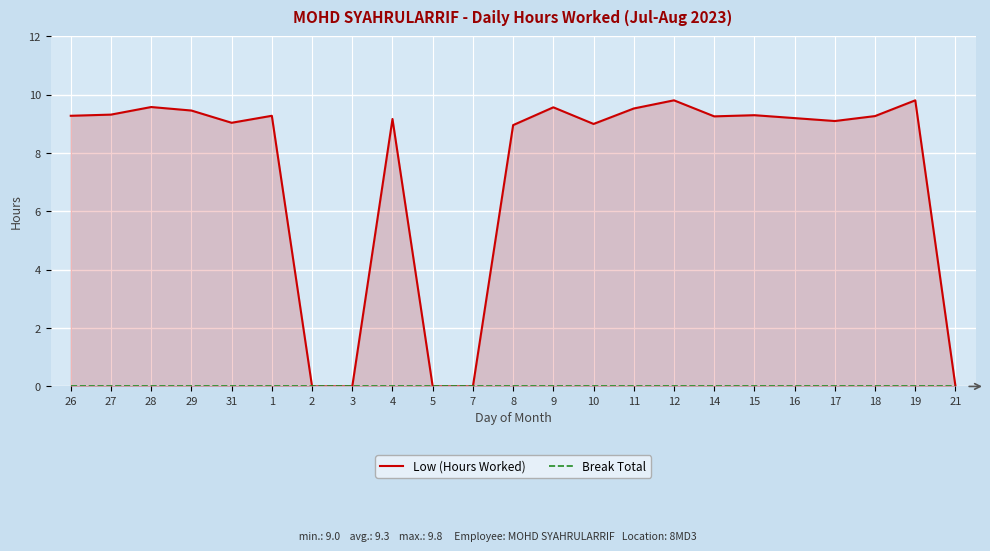

The value of Low (Hours Worked) at 12 is 9.8. True or false?

True